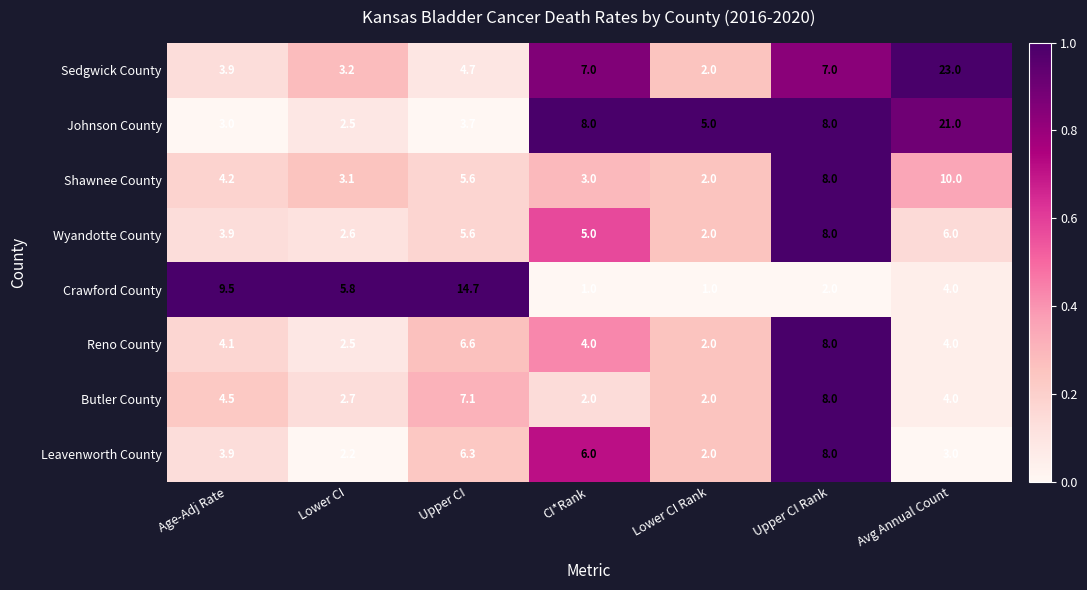

True or false: Johnson County has a value of 13.9 at Upper CI Rank.

False